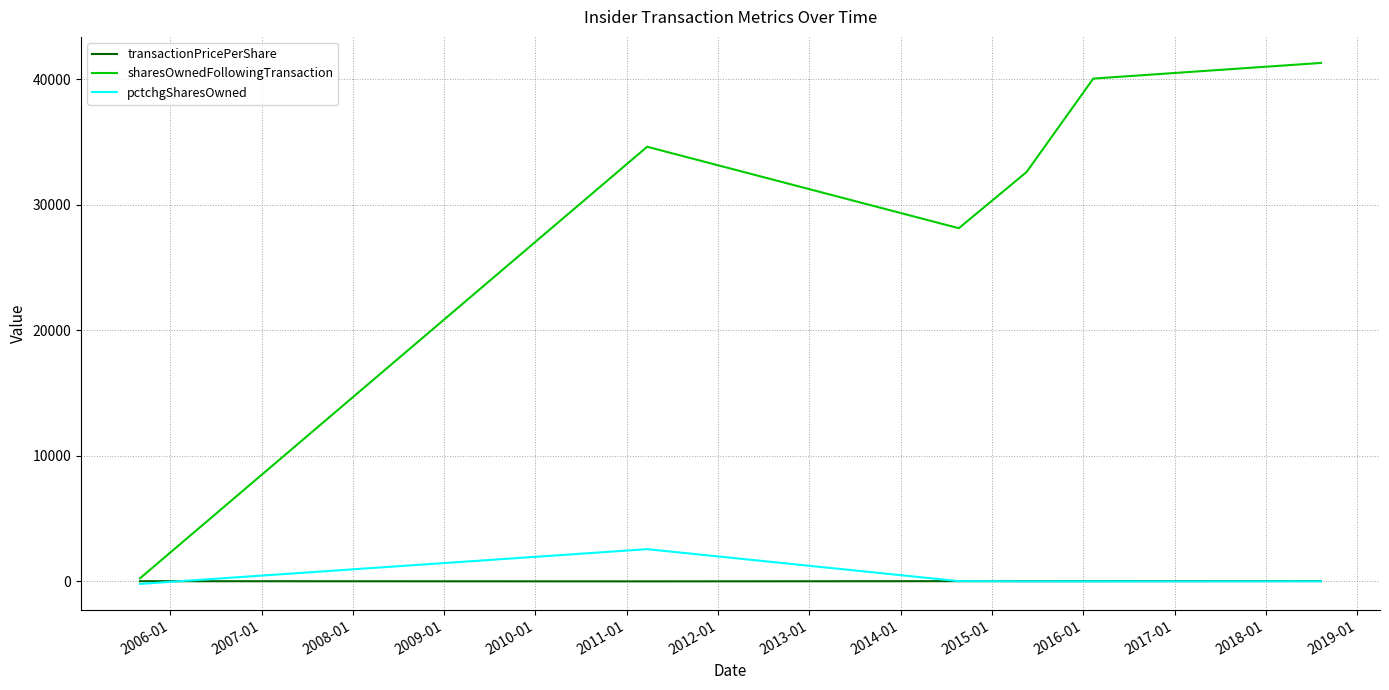

What is the highest value of the pctchgSharesOwned series?

2570.0